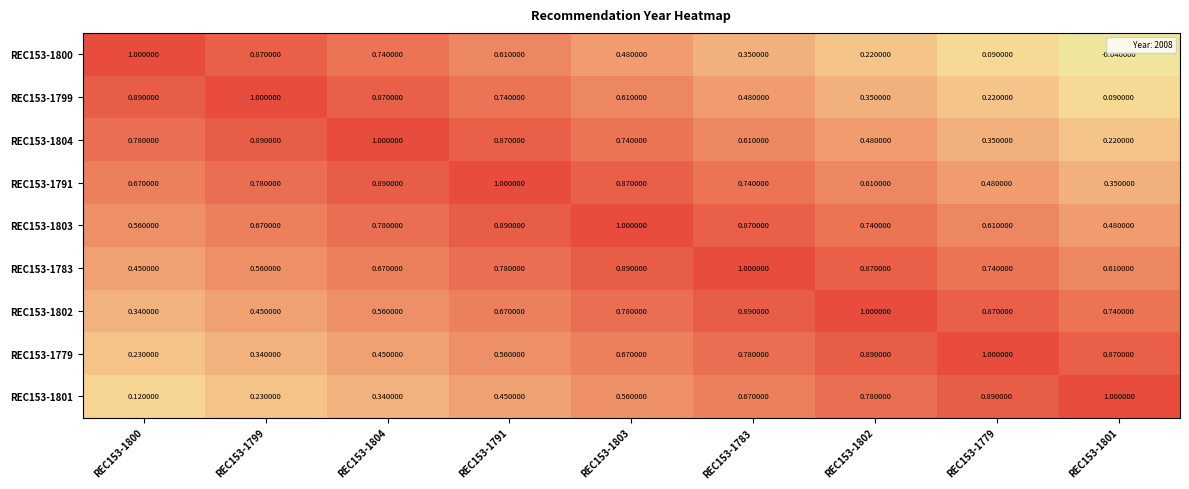

What is the maximum value shown in the chart?

1.0